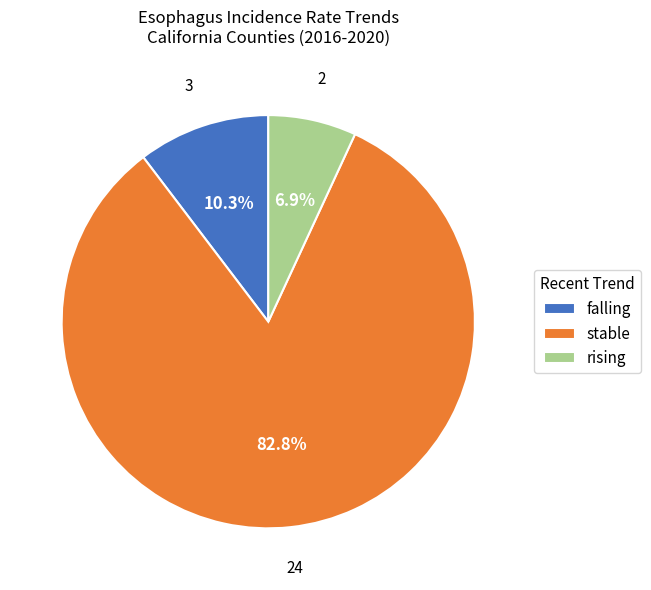

What percentage is the rising slice, to the nearest percent?

7%